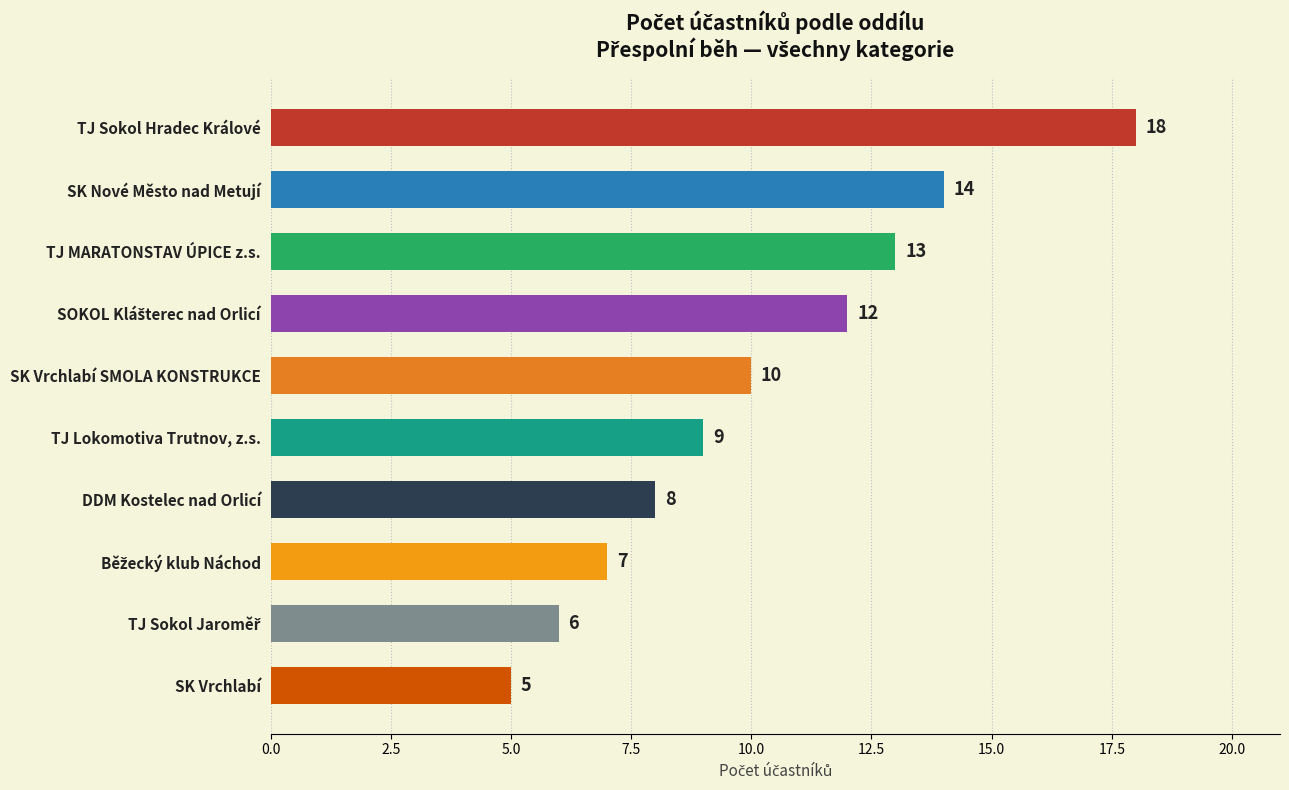

Which category has the highest value across all series?

TJ Sokol Hradec Králové